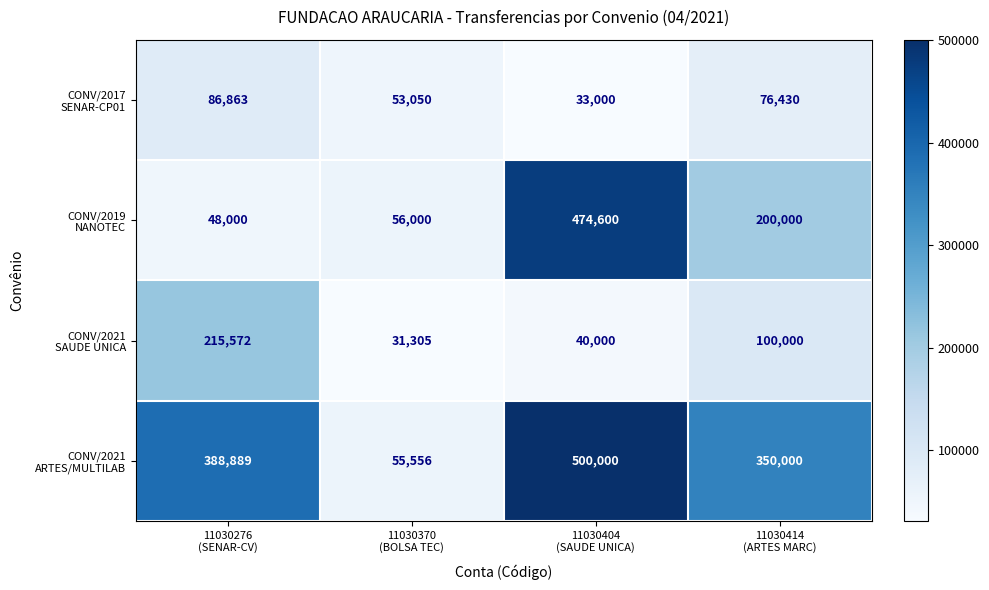

What is the minimum value shown in the chart?

31305